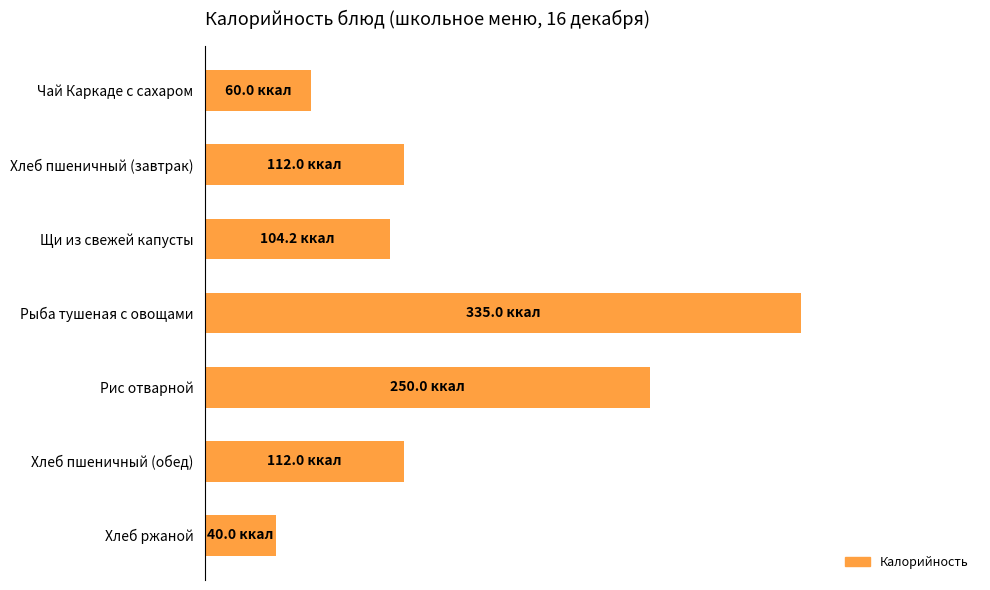

What is the maximum value shown in the chart?

335.0